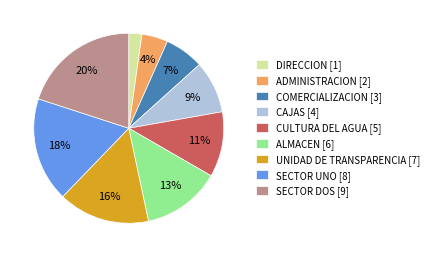

Does UNIDAD DE TRANSPARENCIA account for over 50% of the chart?

No